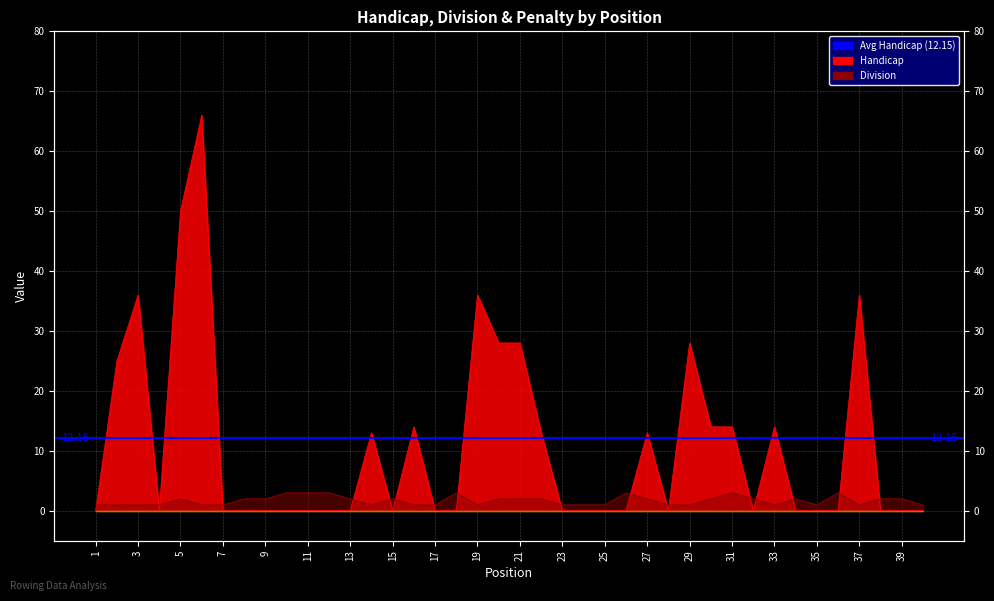

What is the value of the Division point at the 3rd from the left?

1